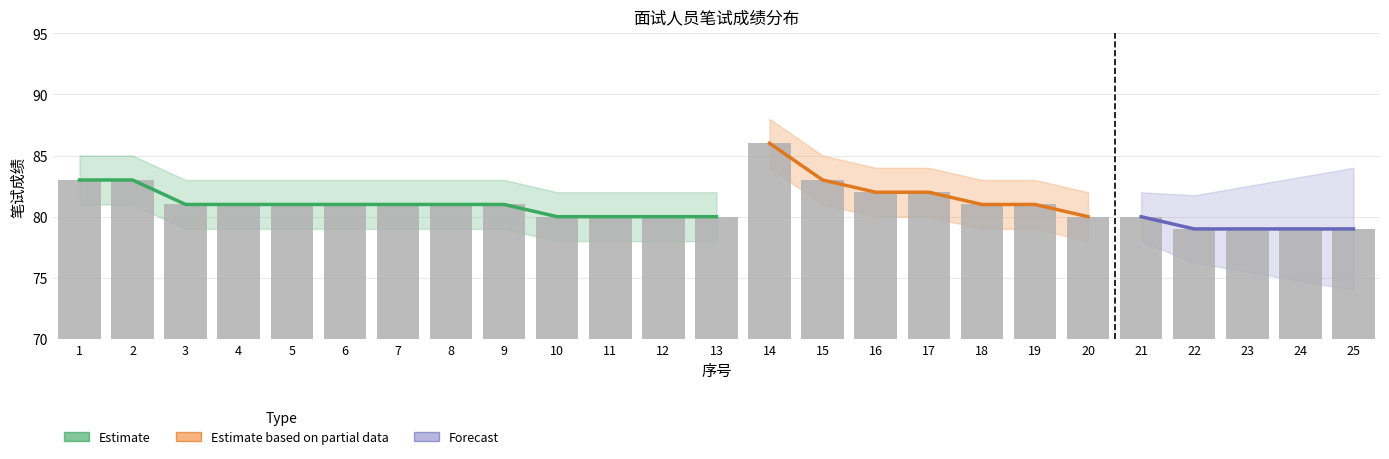

Which has a higher value, 14 or 16?

14